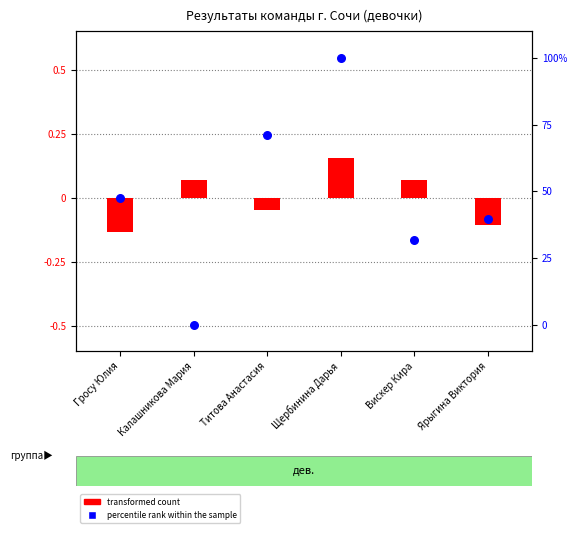

What is the total value across all series at Вискер Кира?

31.6